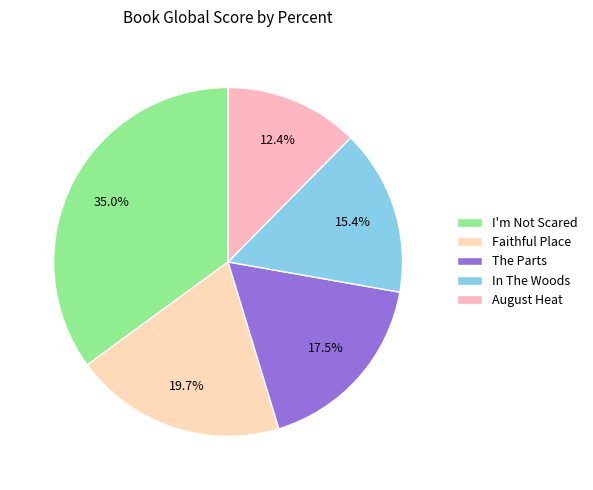

Rank the categories by value from lowest to highest.

August Heat, In The Woods, The Parts, Faithful Place, I'm Not Scared